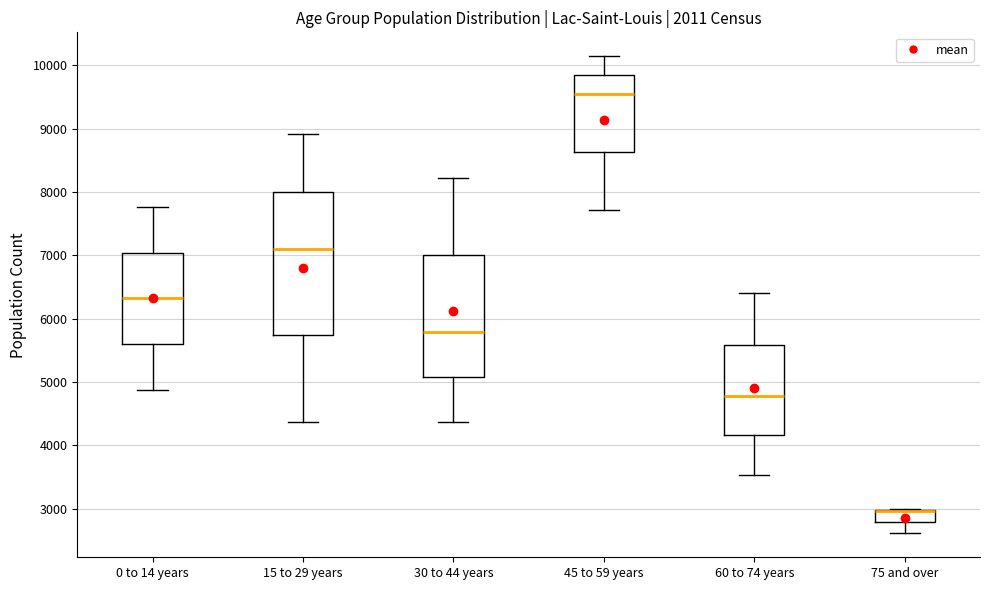

Comparing the boxes themselves (not the whiskers), which one is the tallest?

15 to 29 years